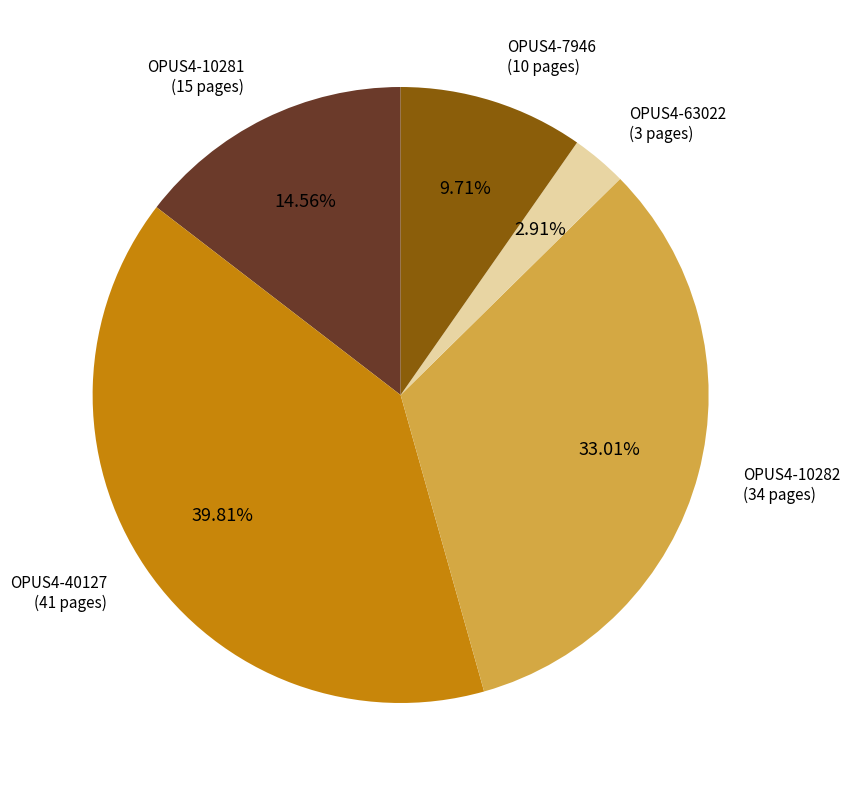

Count the number of slices in the pie.

5